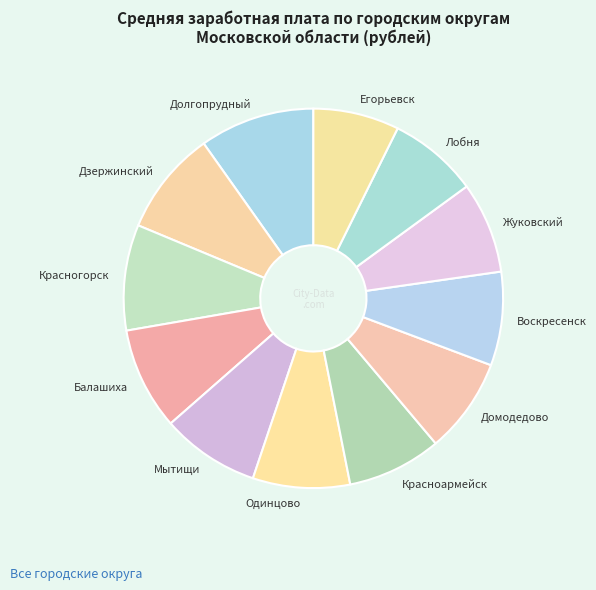

What is the ratio of the value at Дзержинский to the value at Красноармейск?

1.1